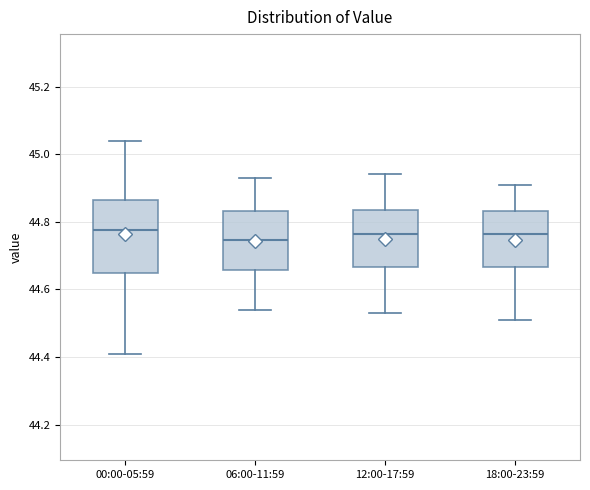

Where does the upper whisker of the box for 00:00-05:59 end on the y-axis? The values are not printed on the chart, so give them approximately, as read against the axis.

45.04